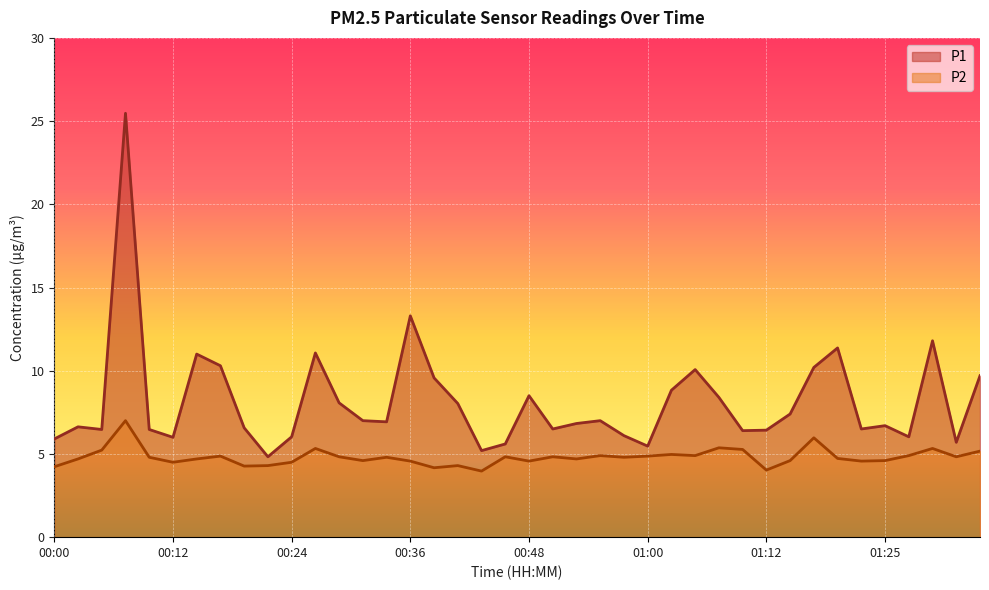

The value of P1 at 01:17 is 10.2. True or false?

True